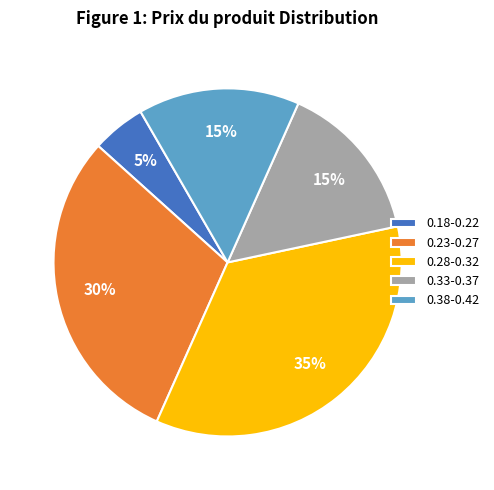

The 0.38-0.42 slice represents 9% of the pie. True or false?

False